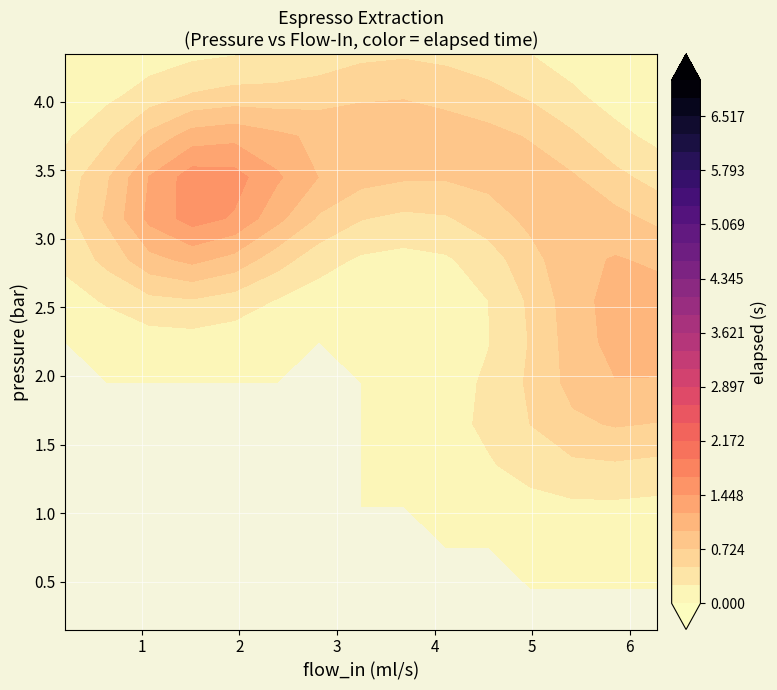

True or false: 0-5s has a value of 2.2 at 9.

False